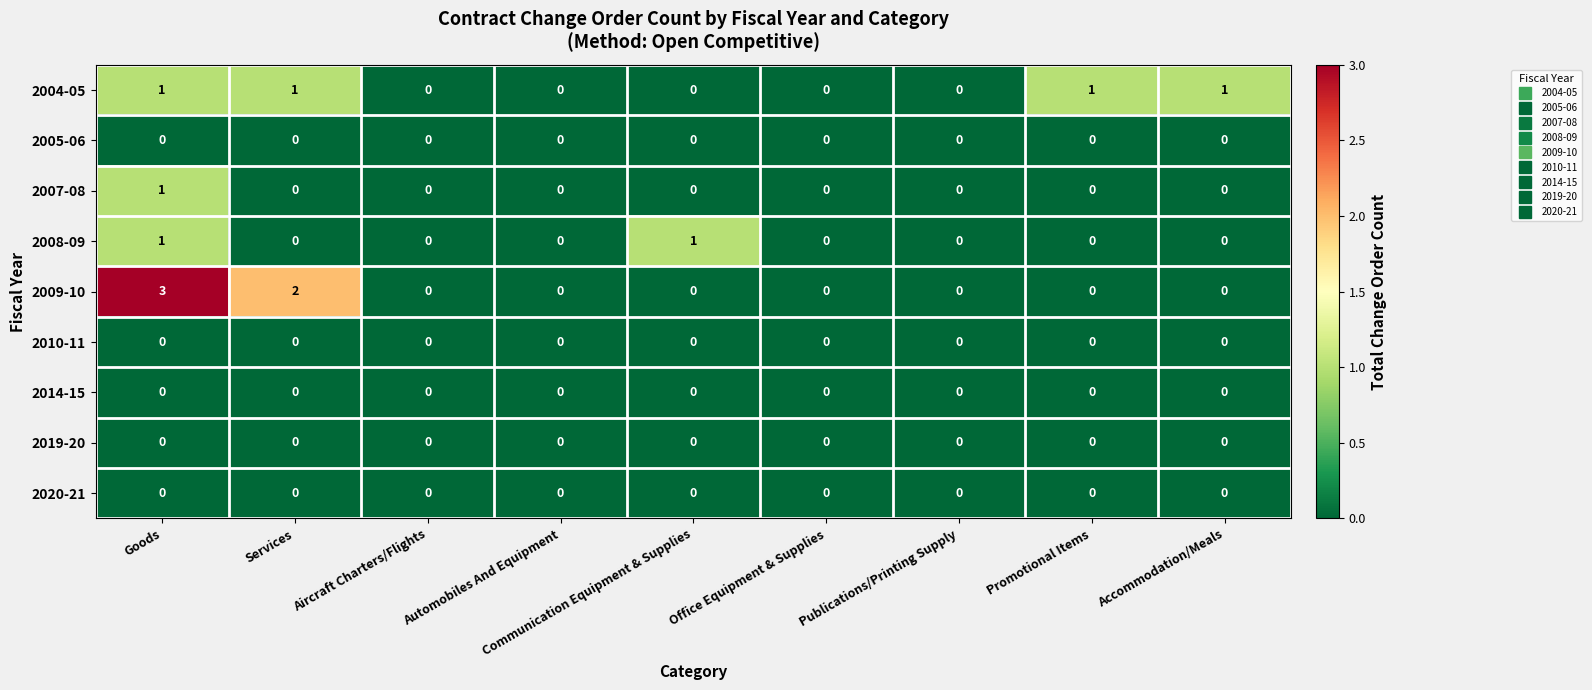

Count the 2004-05 values in the range 0 to 1.

9